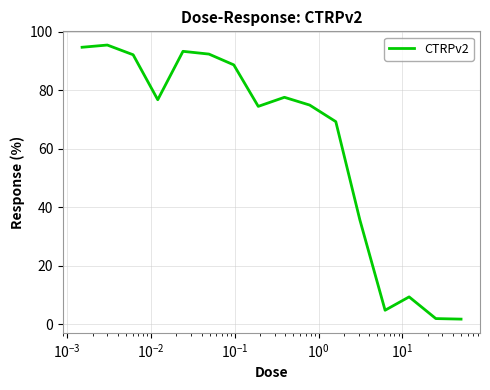

True or false: there are more than 1 points higher than both neighbors.

True